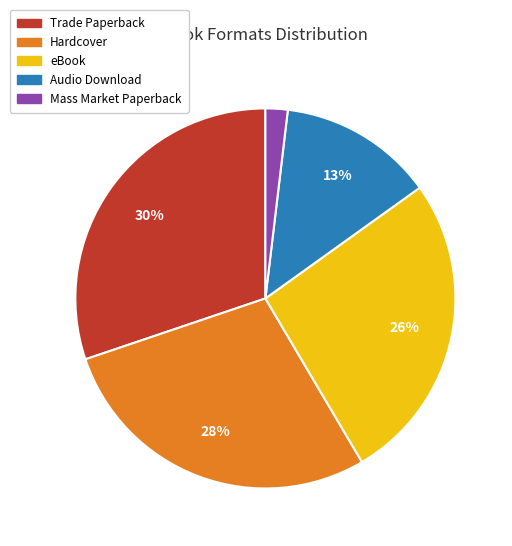

Is there any slice that represents more than half of the pie?

No